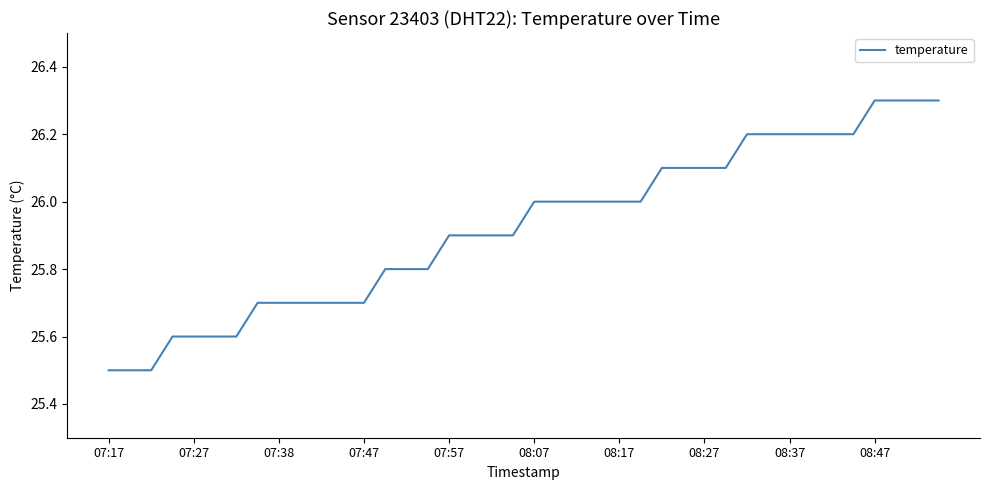

What is the minimum value shown in the chart?

25.5